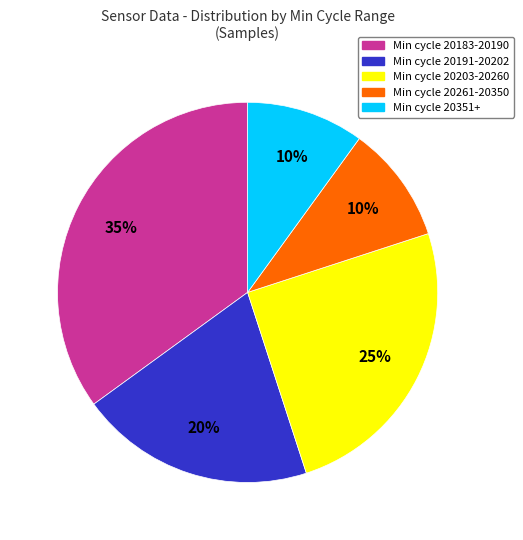

Does any single category account for the majority?

No